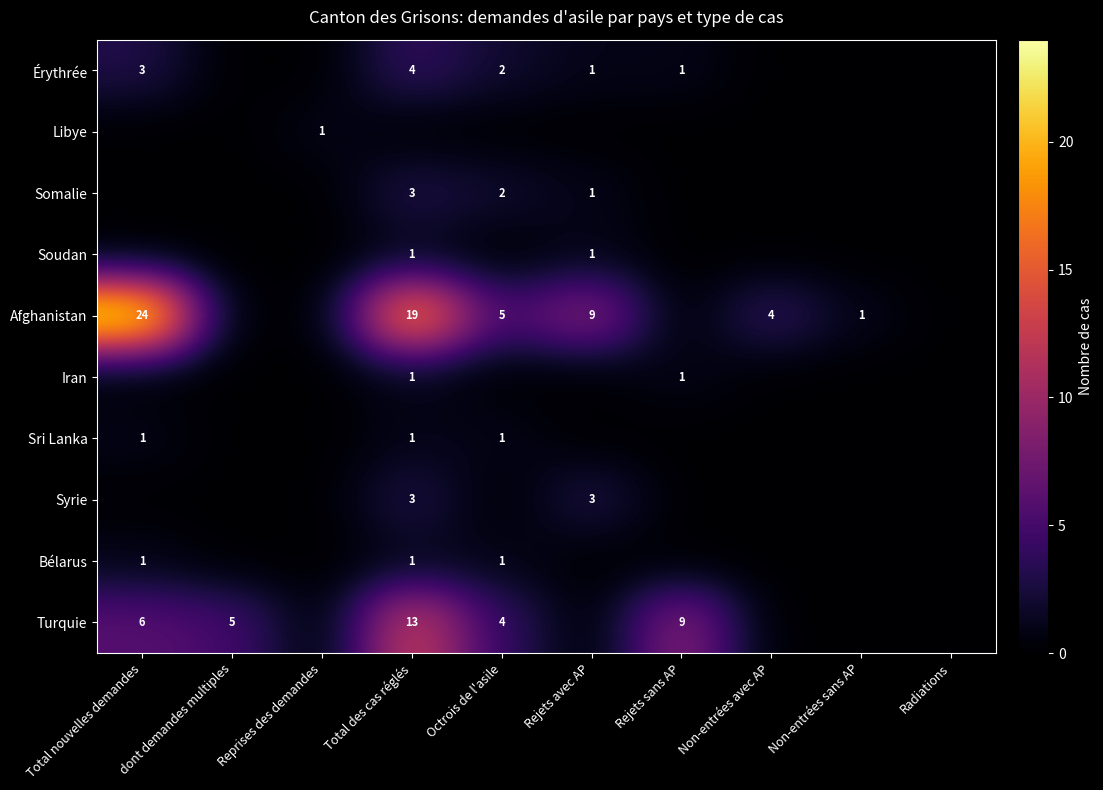

Which series changed the most between Total nouvelles demandes and Octrois de l'asile?

Afghanistan